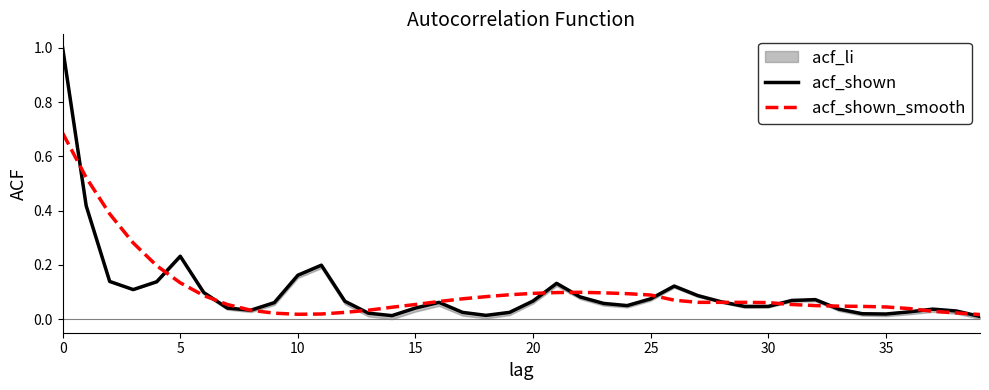

Reading left to right, what are all the values shown in this chart?

acf_shown: 1.0	0.4	0.1	0.1	0.1	0.2	0.1	0.0	0.0	0.1	0.2	0.2	0.1	0.0	0.0	0.0	0.1	0.0	0.0	0.0	0.1	0.1	0.1	0.1	0.1	0.1	0.1	0.1	0.1	0.0	0.0	0.1	0.1	0.0	0.0	0.0	0.0	0.0	0.0	0.0
acf_shown_smooth: 0.7	0.5	0.4	0.3	0.2	0.1	0.1	0.1	0.0	0.0	0.0	0.0	0.0	0.0	0.0	0.1	0.1	0.1	0.1	0.1	0.1	0.1	0.1	0.1	0.1	0.1	0.1	0.1	0.1	0.1	0.1	0.1	0.1	0.0	0.0	0.0	0.0	0.0	0.0	0.0